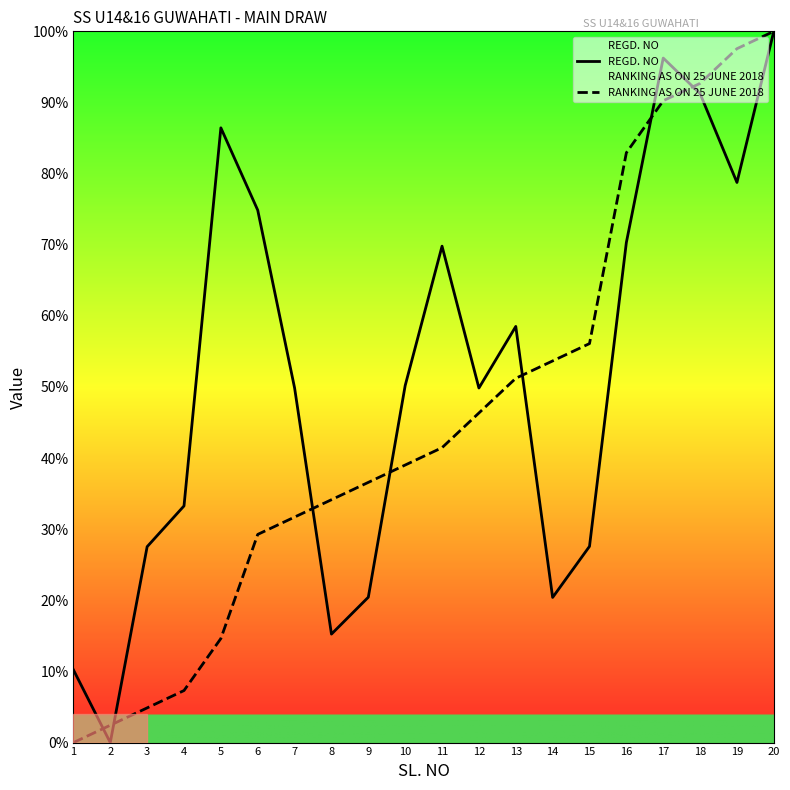

True or false: REGD. NO and RANKING AS ON 25 JUNE 2018 cross at least once.

True